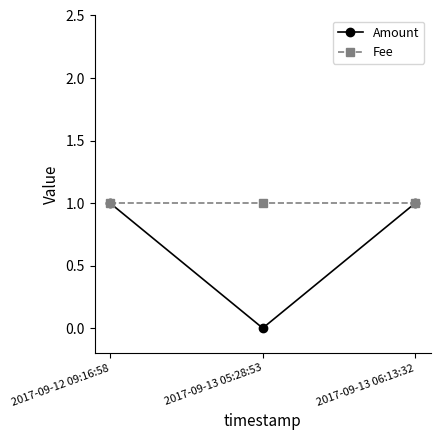

Reading left to right, list all the values displayed in this chart.

Amount: 1	0	1
Fee: 1	1	1